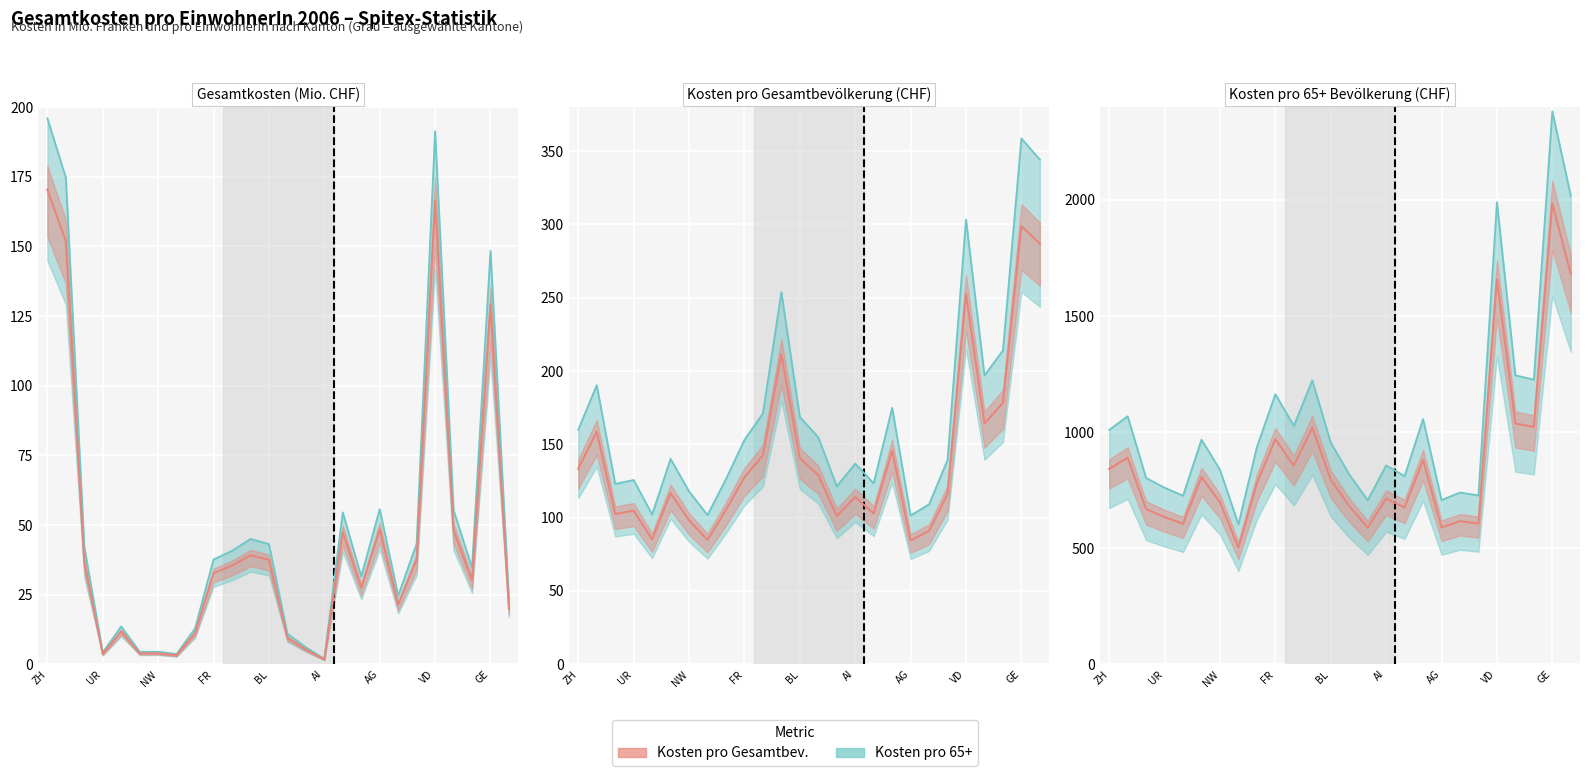

The Kosten 65+ (oben) series shows 945.6 at VD. True or false?

False